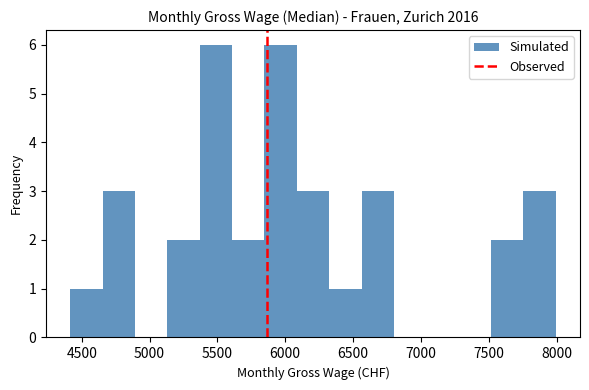

Reading left to right, transcribe this chart: for each bar, give the range it covers on the x-axis and its height. Neither the bar edges nor the heights are printed on the chart, so give them approximately, as read against the axes.

4400 to 4650: 1
4650 to 4900: 3
4900 to 5150: 0
5150 to 5350: 2
5350 to 5600: 6
5600 to 5850: 2
5850 to 6100: 6
6100 to 6300: 3
6300 to 6550: 1
6550 to 6800: 3
6800 to 7050: 0
7050 to 7300: 0
7300 to 7500: 0
7500 to 7750: 2
7750 to 8000: 3